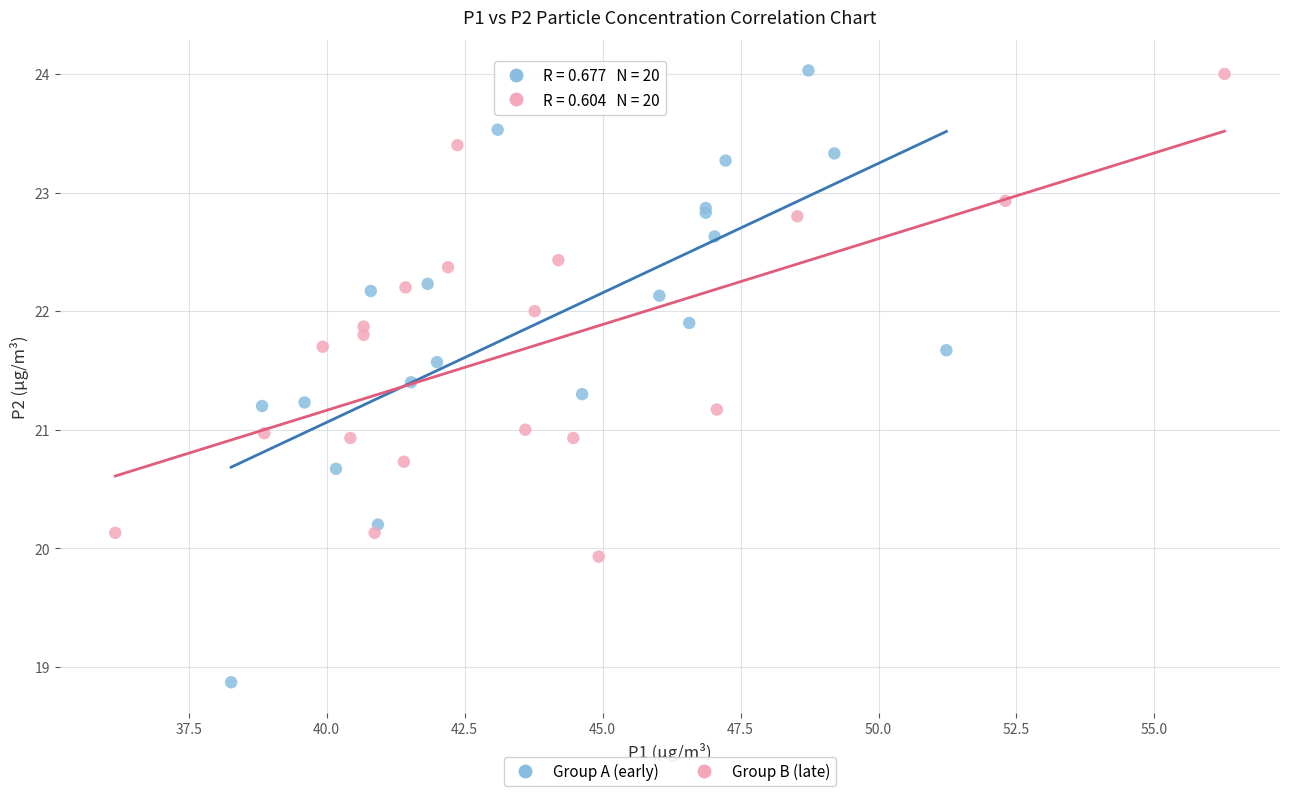

What are all the series names shown in the legend?

Group A (early), Group B (late)